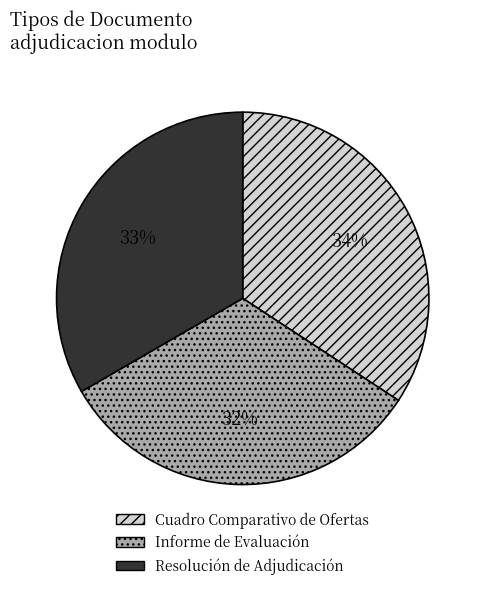

Is the sum of Resolución de Adjudicación and Cuadro Comparativo de Ofertas greater than half?

Yes